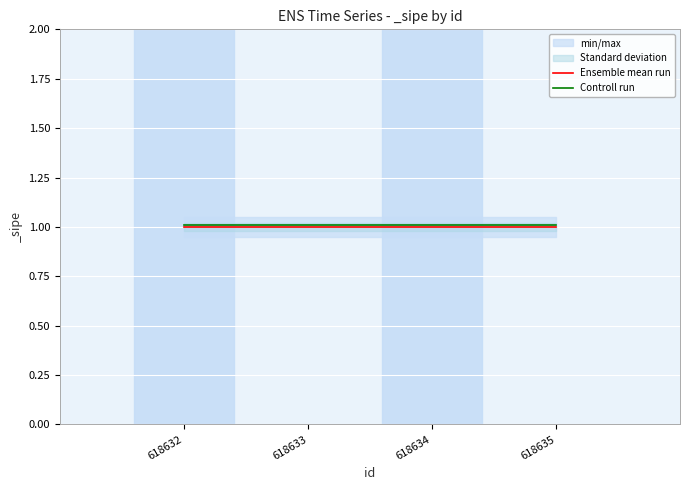

True or false: Controll run and Ensemble mean run cross at least once.

False